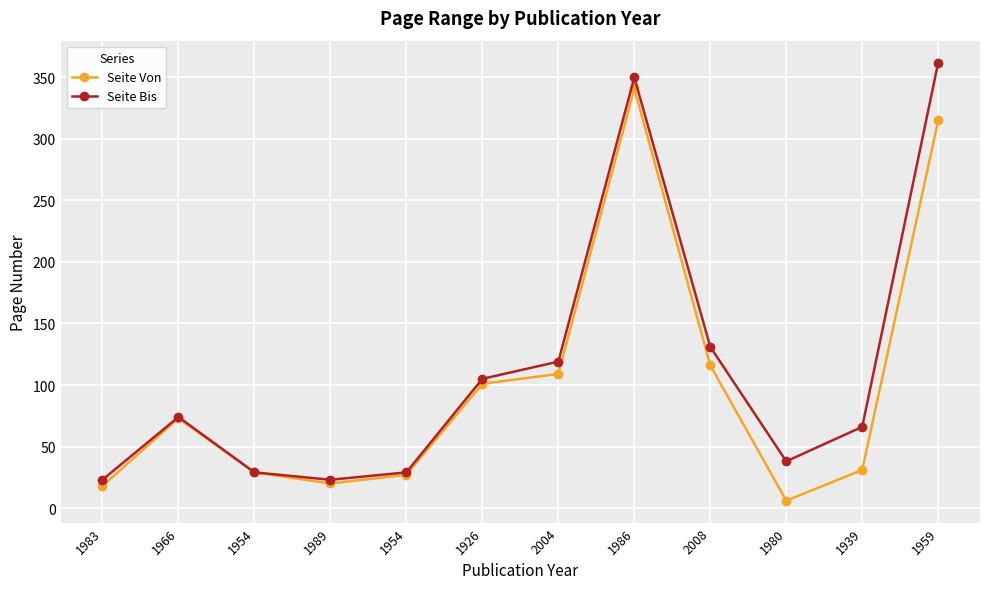

True or false: Seite Bis and Seite Von intersect in this chart.

False